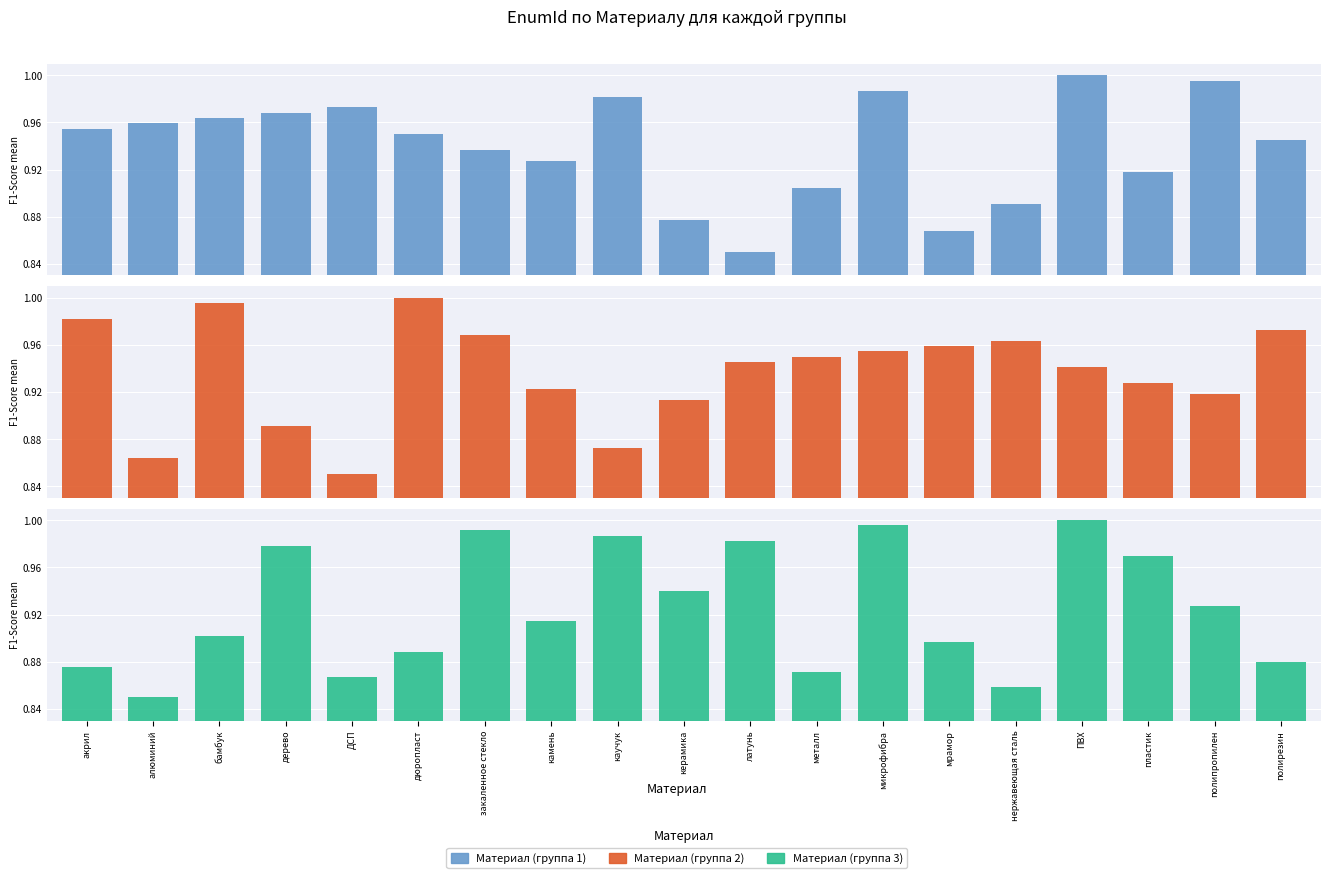

List the labels in order of Материал (группа 1) value, largest first.

ПВХ, полипропилен, микрофибра, каучук, ДСП, дерево, бамбук, алюминий, акрил, дюропласт, полирезин, закаленное стекло, камень, пластик, металл, нержавеющая сталь, керамика, мрамор, латунь